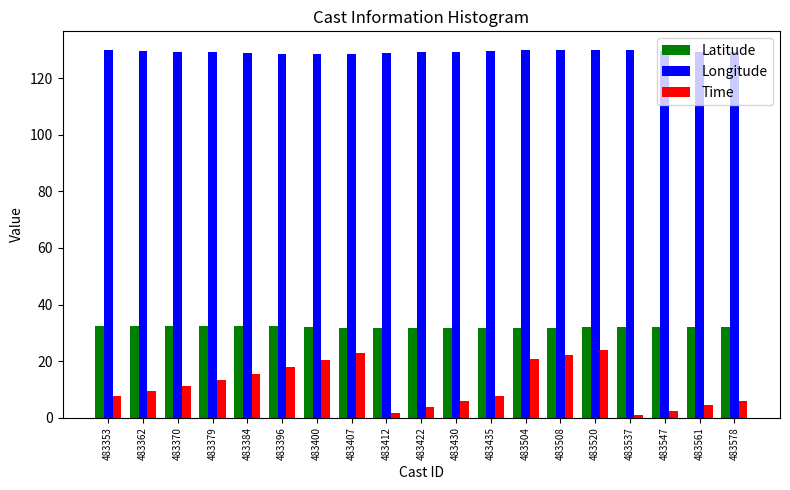

Count the number of data series in this chart.

3